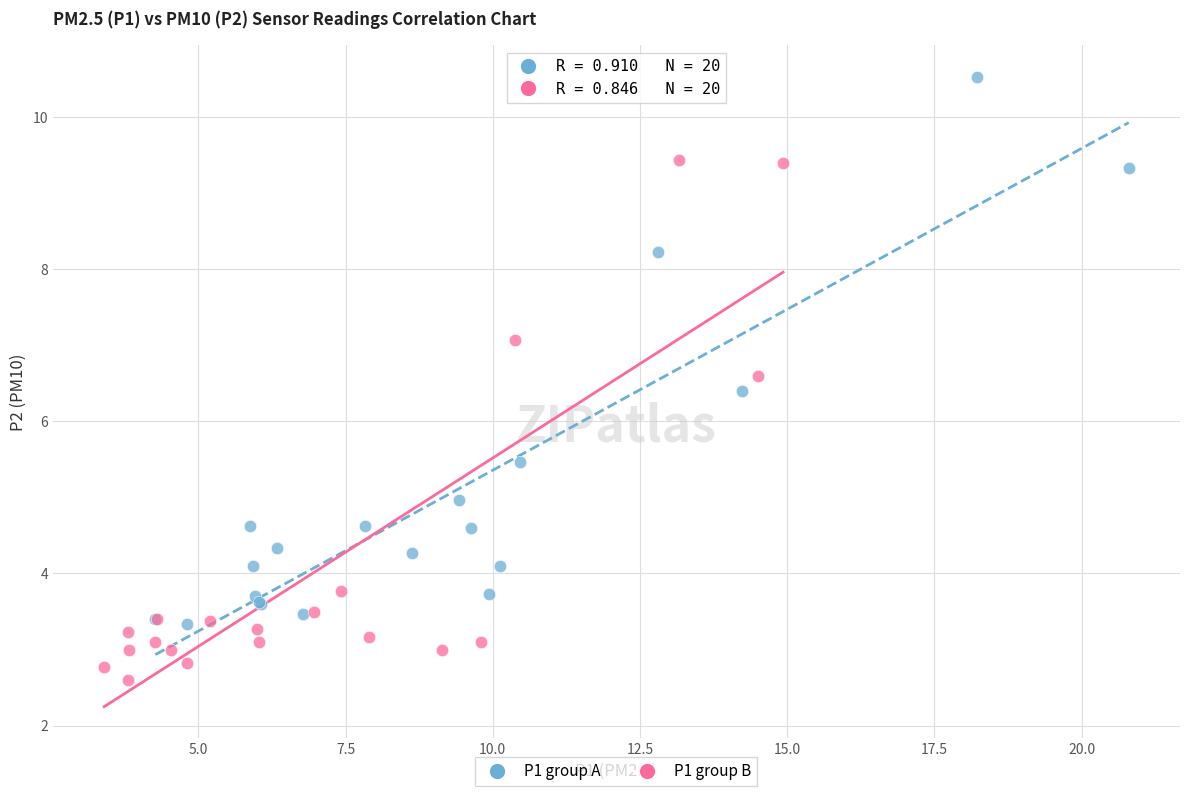

Which series has the largest Y range (max minus min)?

P1 group A